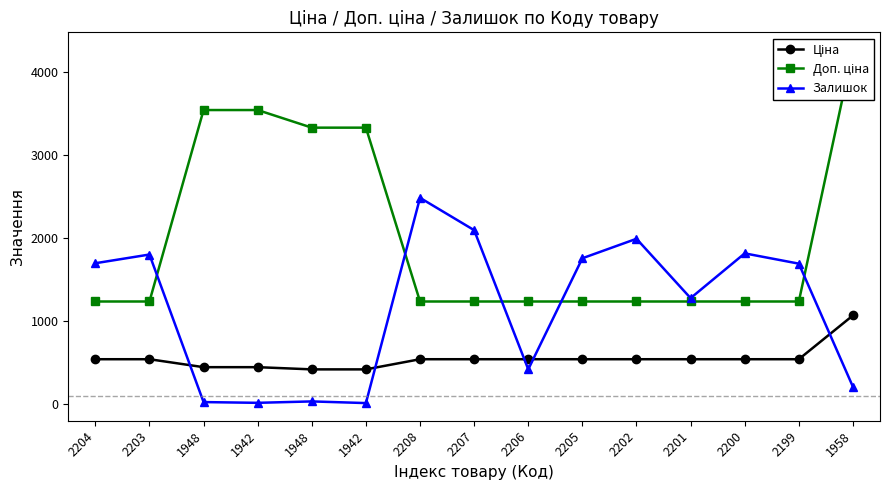

Is it true that Ціна equals 741.2 at 2208?

False